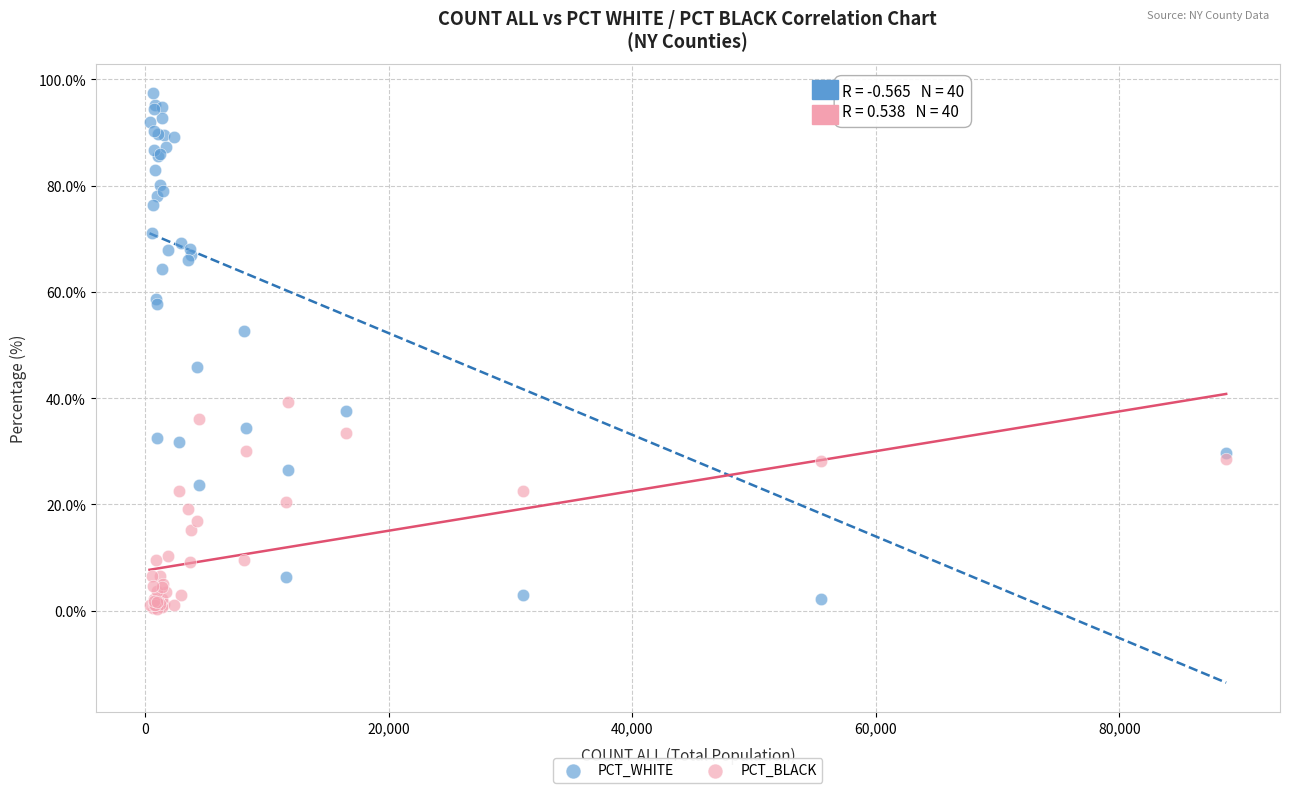

Which series reaches the minimum Y coordinate?

PCT_BLACK